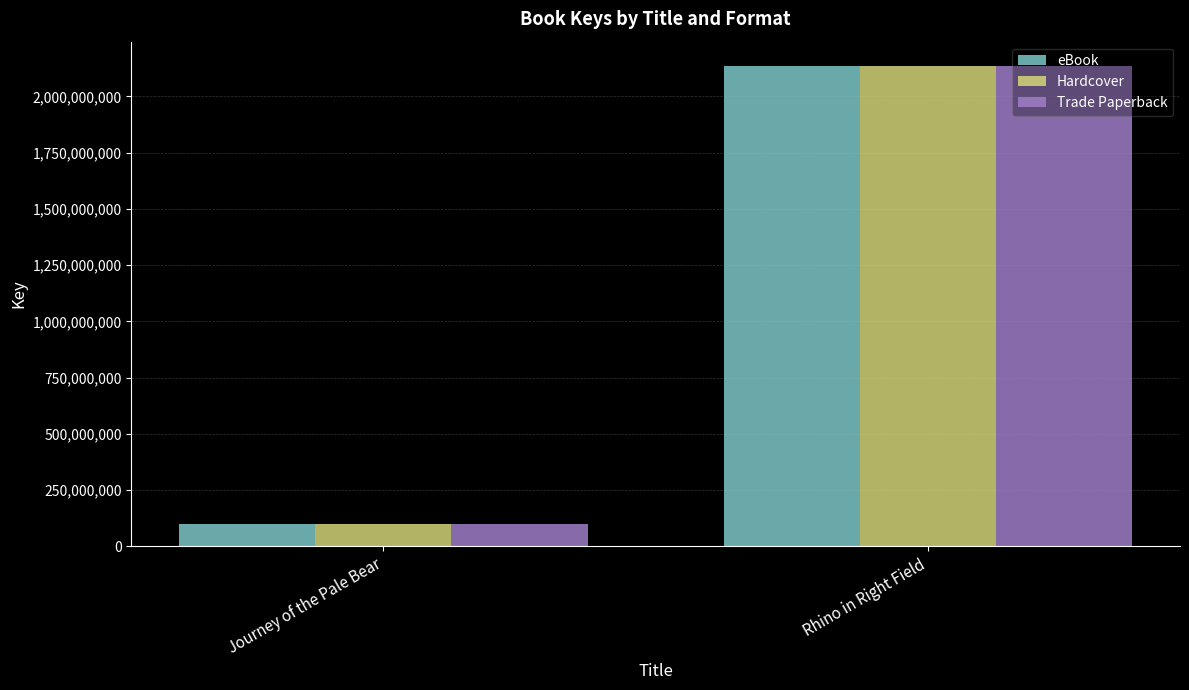

Reading left to right, list all the values displayed in this chart.

eBook: Journey of the Pale Bear=100663226	Rhino in Right Field=2135991761
Hardcover: Journey of the Pale Bear=100663226	Rhino in Right Field=2135991761
Trade Paperback: Journey of the Pale Bear=100663226	Rhino in Right Field=2135991761